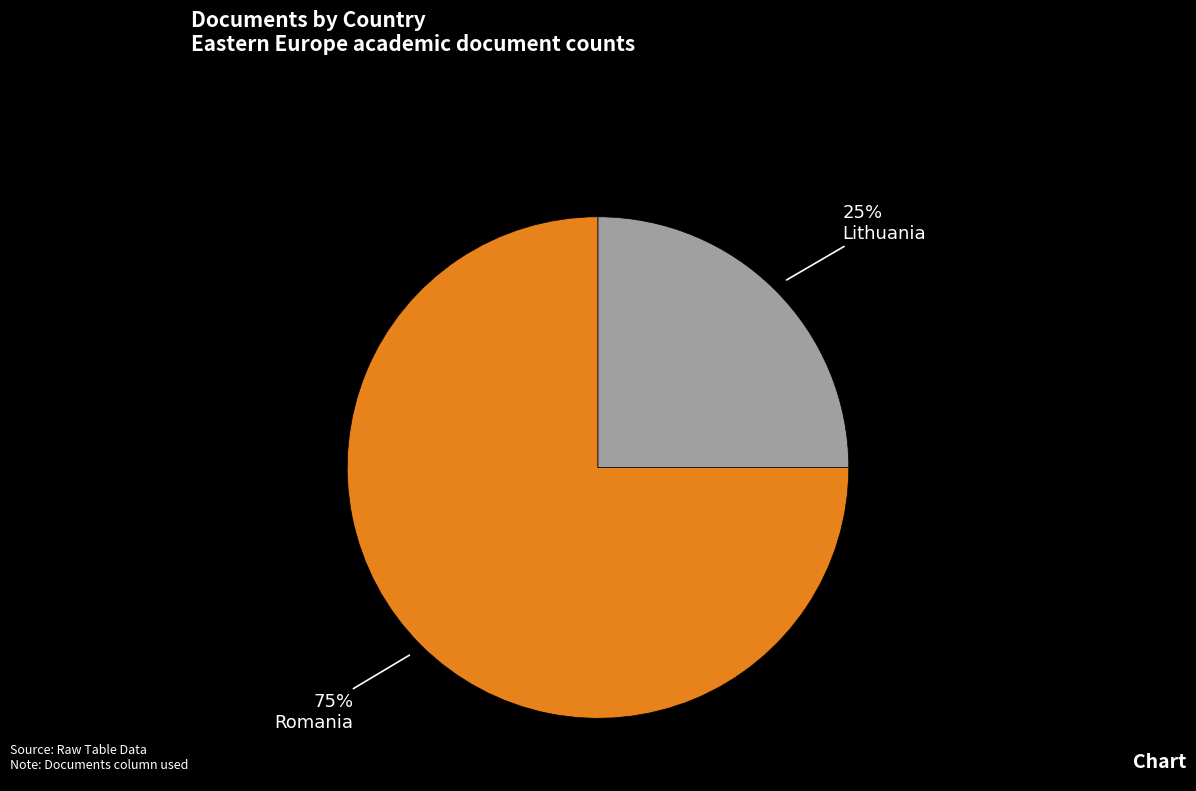

Rank the categories by value from lowest to highest.

Lithuania, Romania